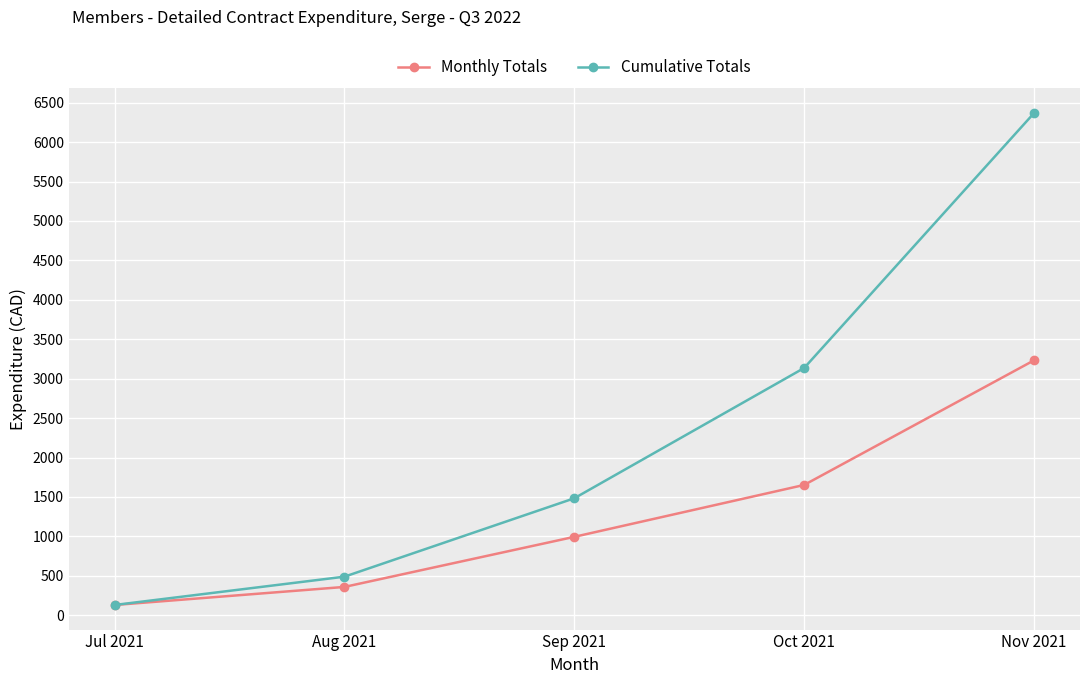

What is the difference between the highest and lowest values at Oct 2021?

1483.2